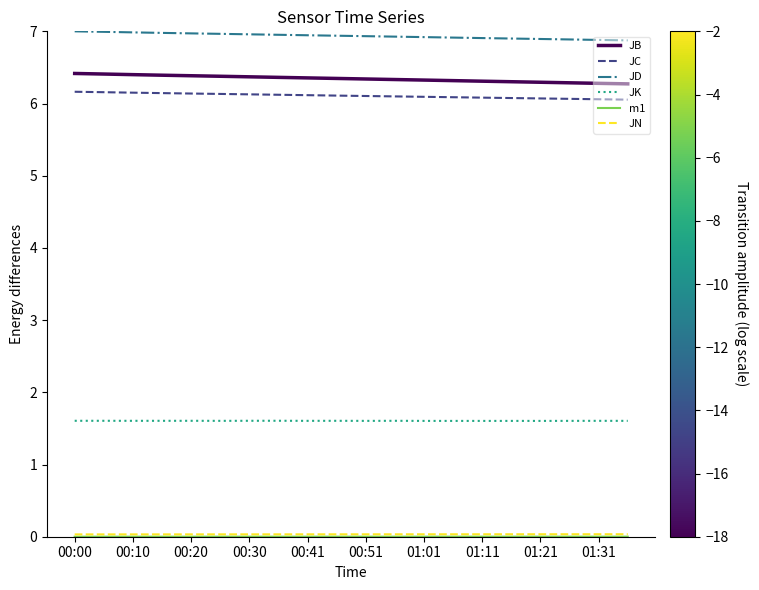

Which series has the largest total across all categories?

JD